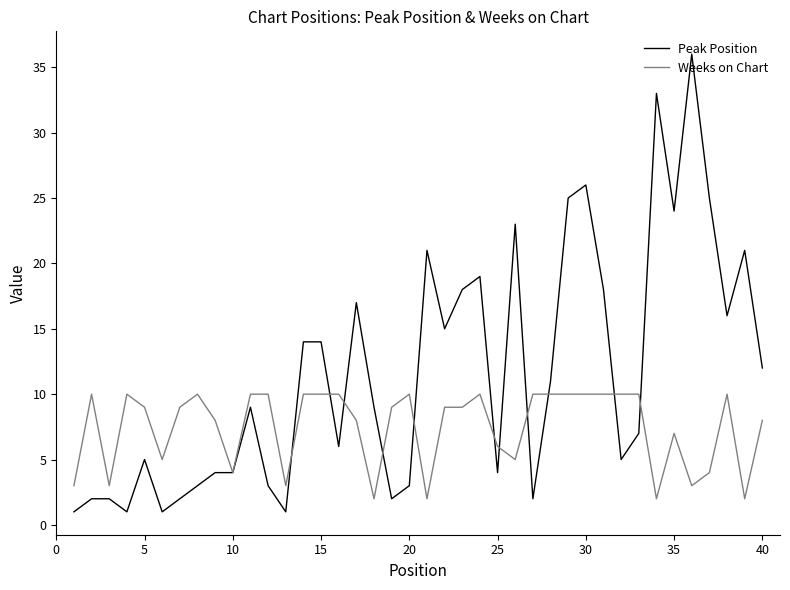

True or false: Weeks on Chart has more than 0 interior local peaks.

True